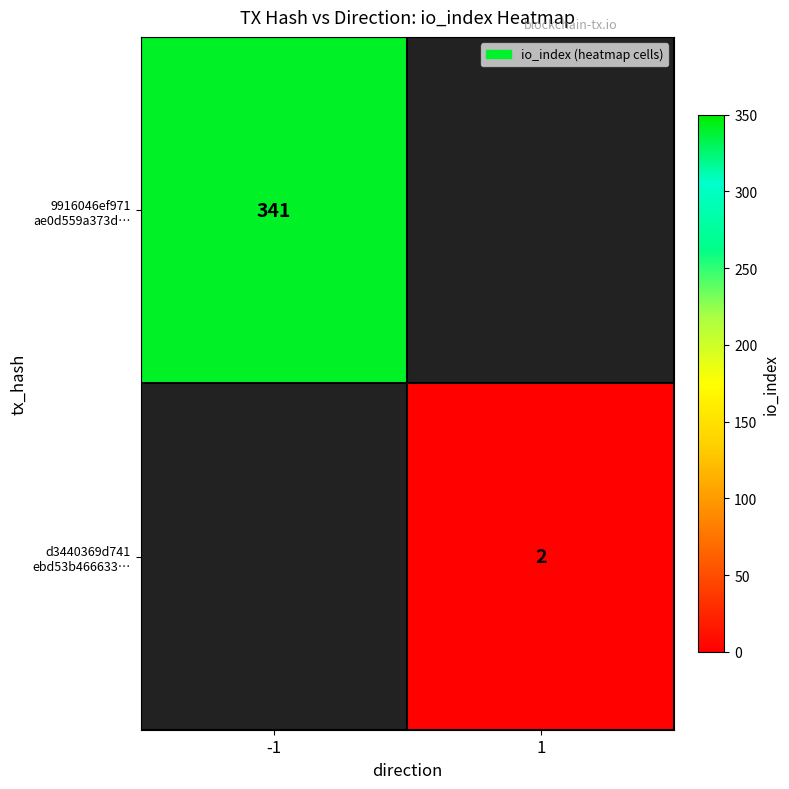

At which label does 9916046ef971 ae0d559a373d… reach its peak?

-1